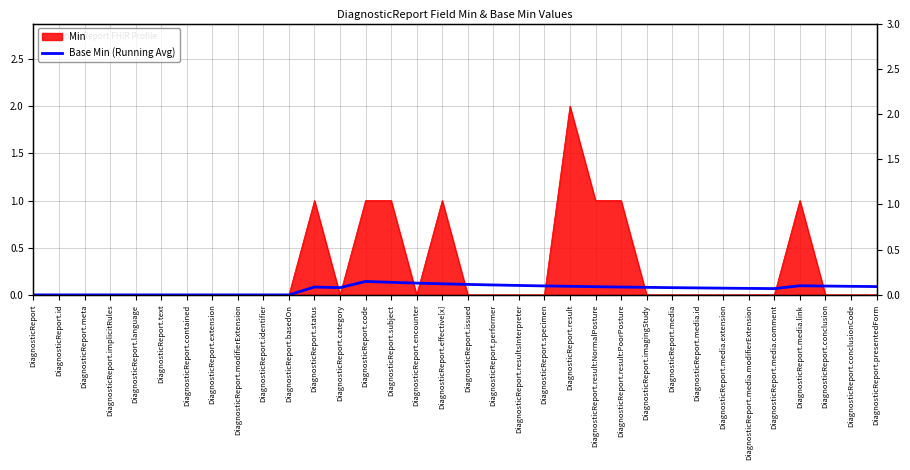

Count the number of values greater than 0.

23